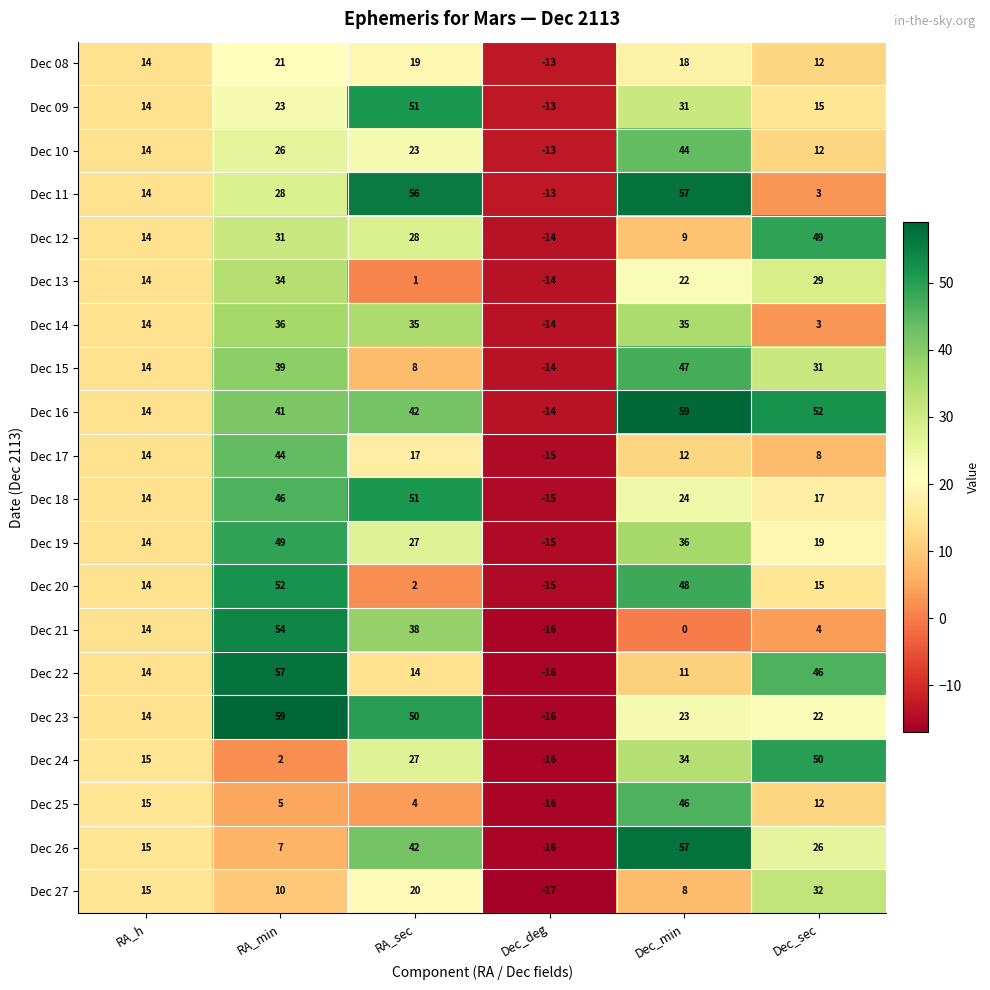

How many data points in Dec 08 are less than 18?

3